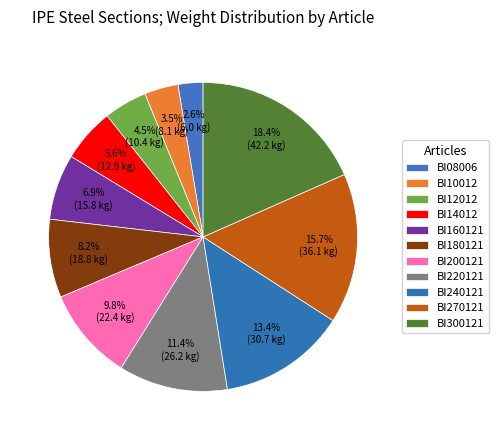

Is it true that BI08006 is 1% of the pie?

False